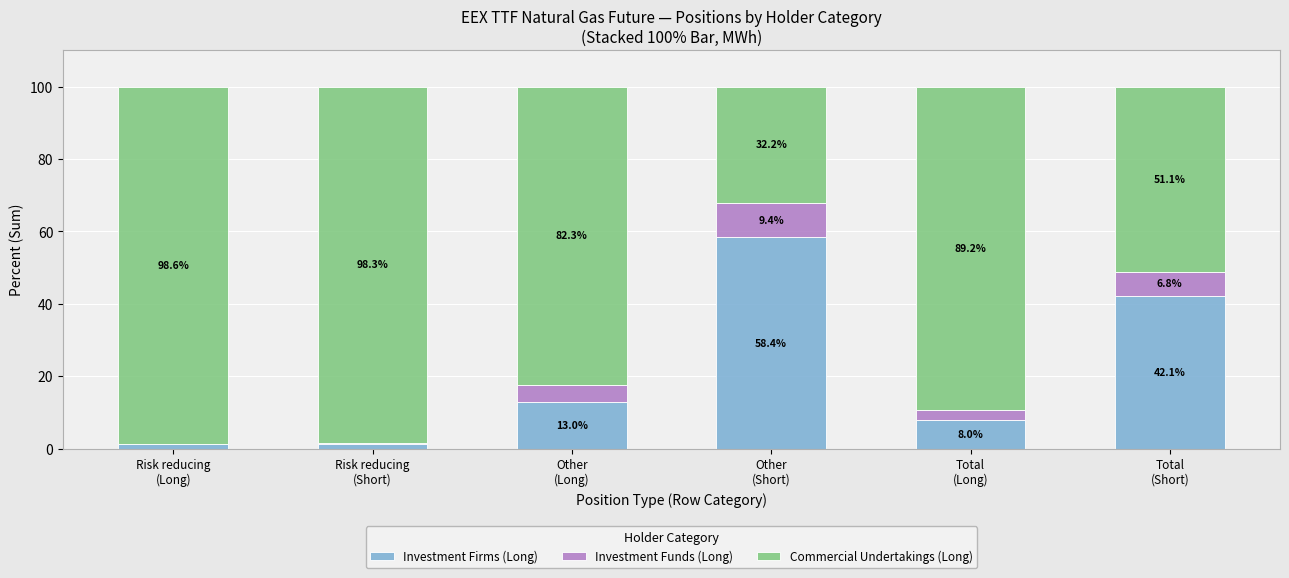

What is the maximum value for Investment Firms (Long)?

58.4